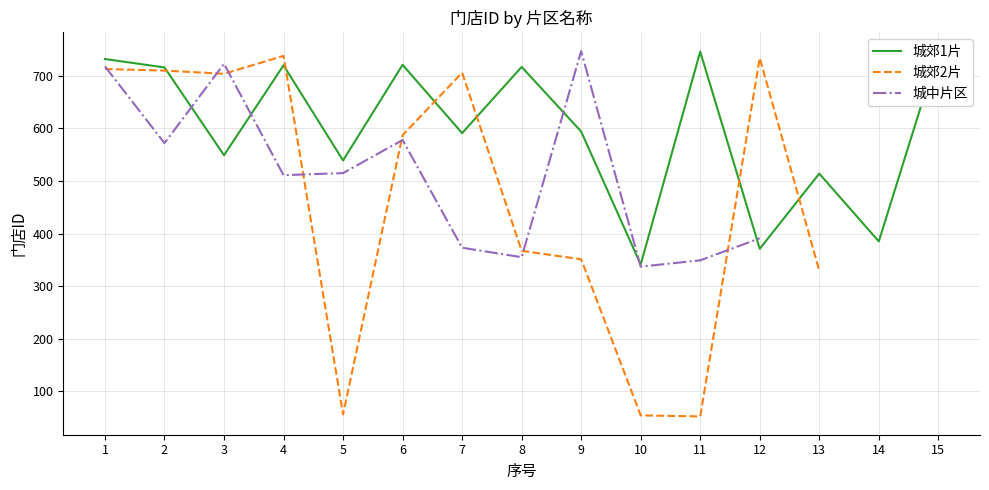

What are all the series names shown in the legend?

城郊1片, 城郊2片, 城中片区